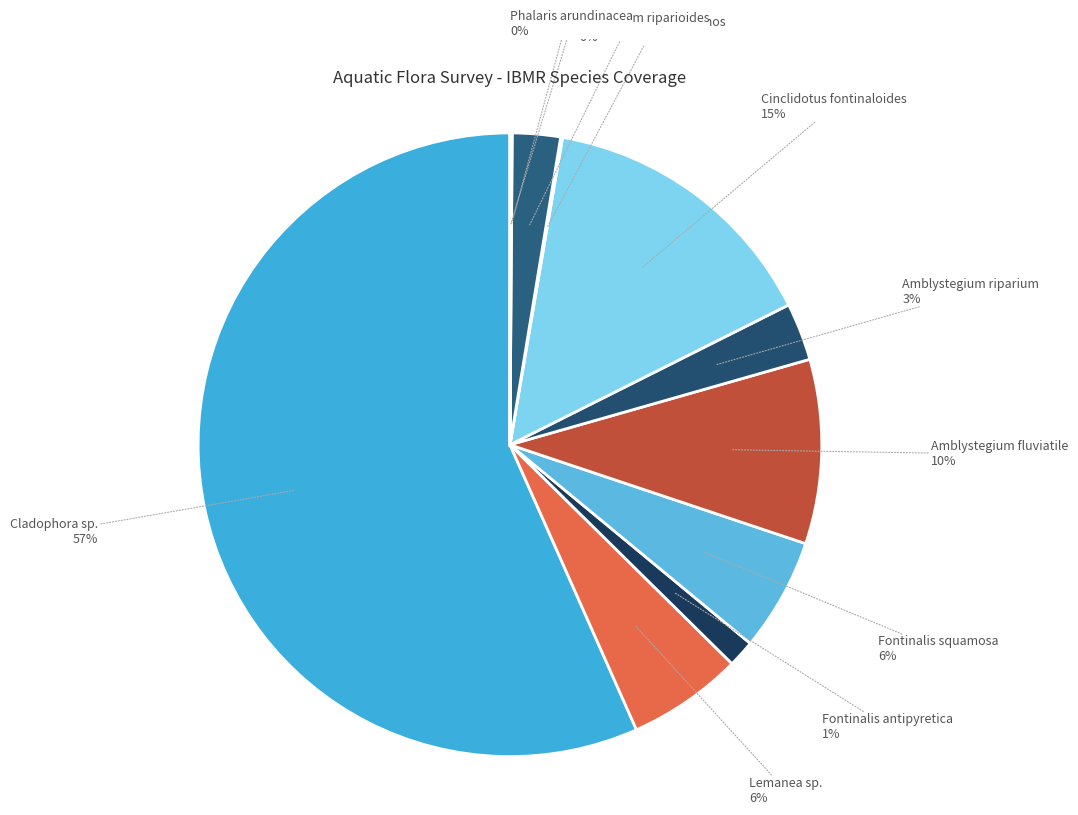

True or false: Amblystegium fluviatile accounts for 1% of the total.

False